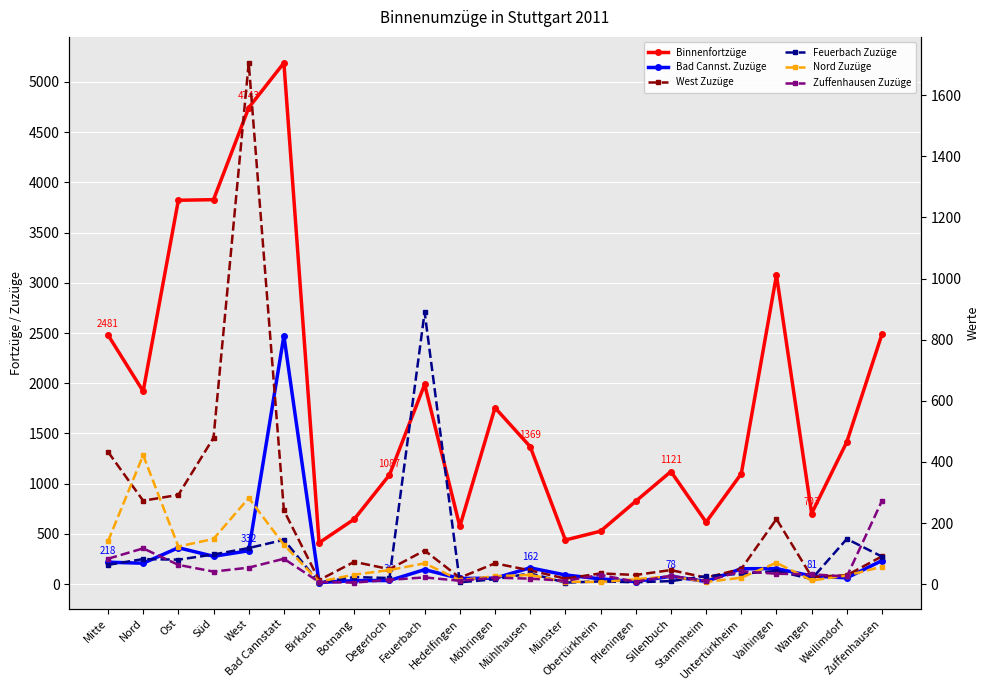

What is the label of the 4th point from the right?

Vaihingen